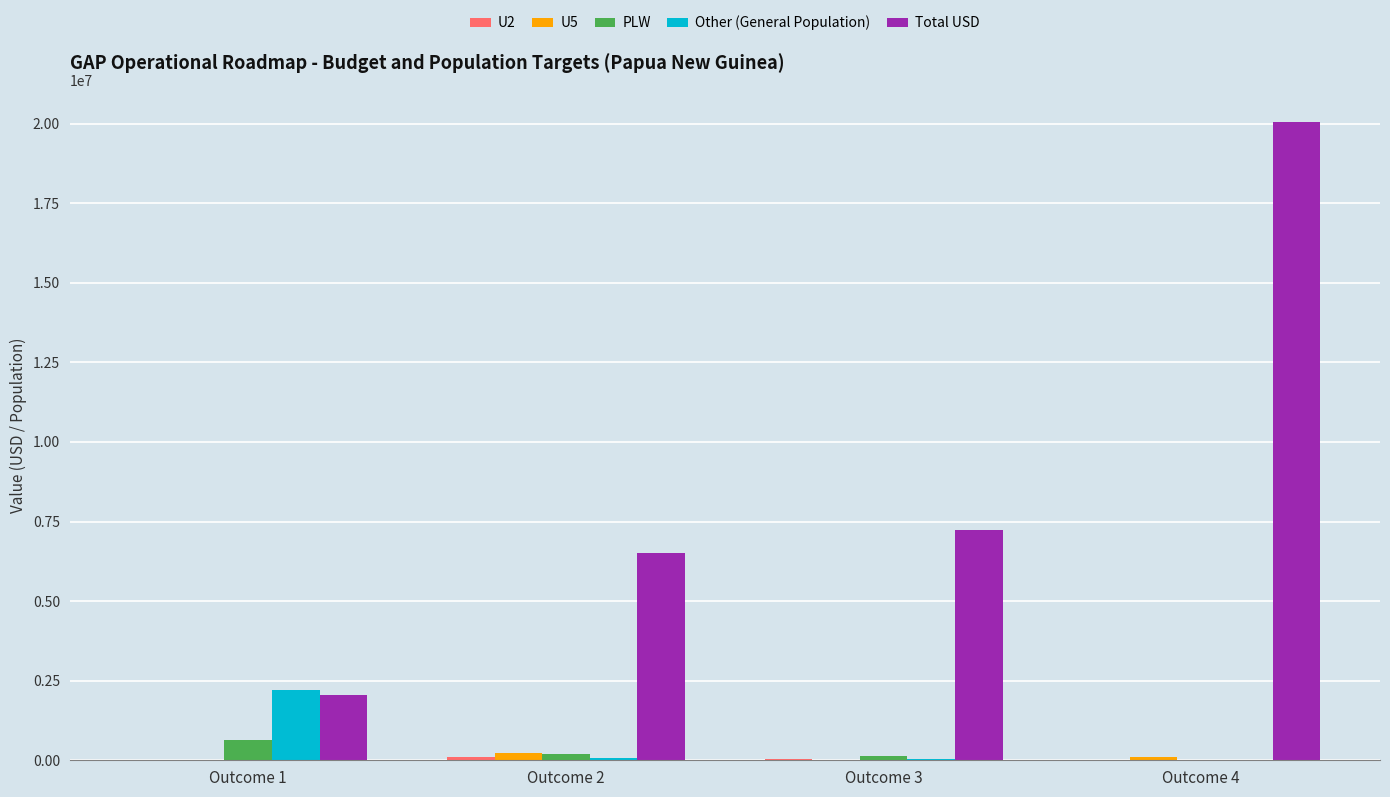

How many categories are shown in the chart?

4